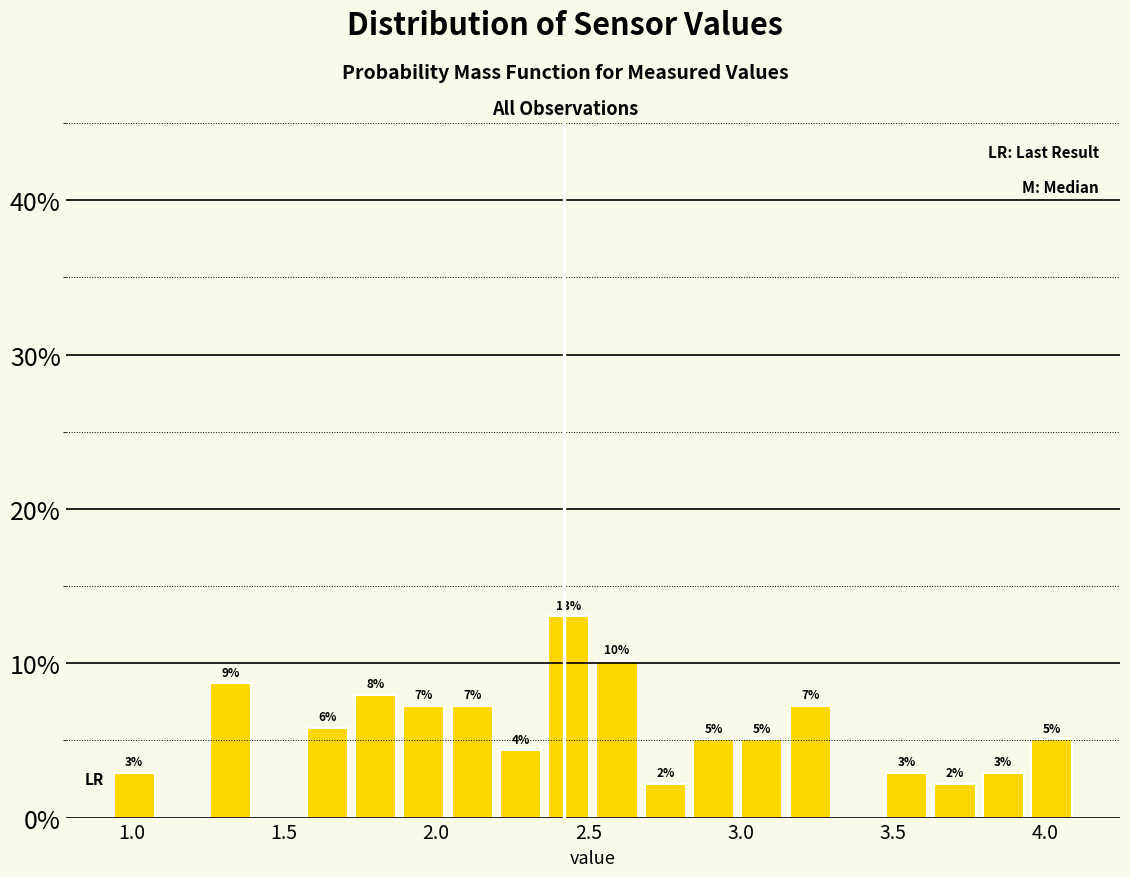

Around what value on the x-axis is the tallest bar? Give the approximate position of its centre, as read against the axis.

2.45